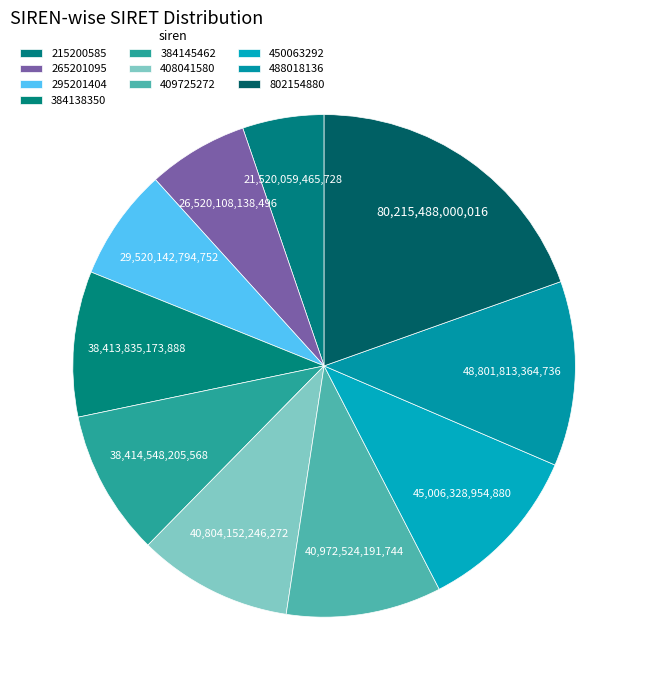

Is the sum of 384138350 and 384145462 greater than half?

No